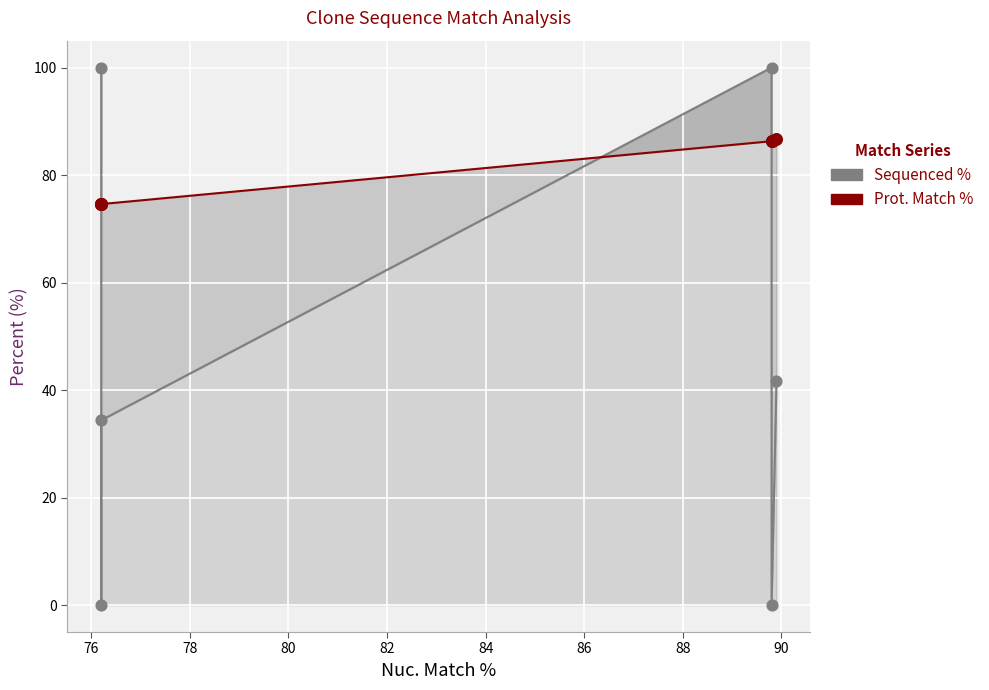

Which series has the largest Y range (max minus min)?

Sequenced %